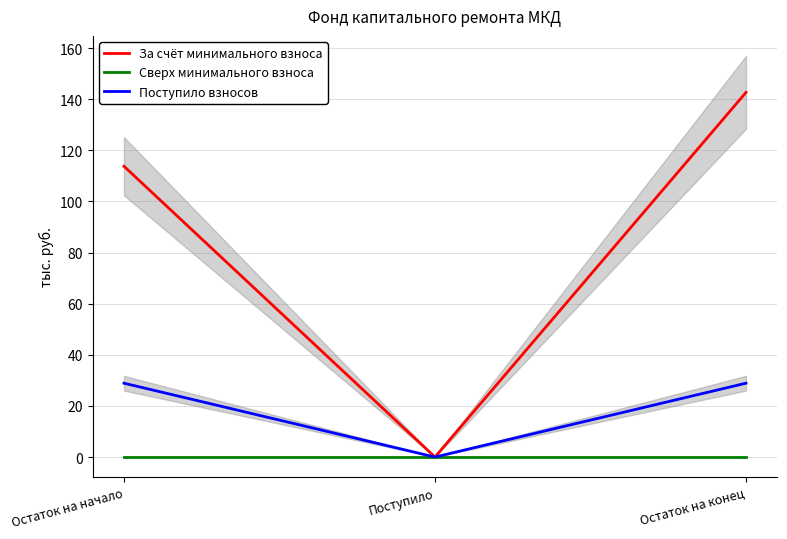

What are all the series names shown in the legend?

За счёт минимального взноса, Сверх минимального взноса, Поступило взносов